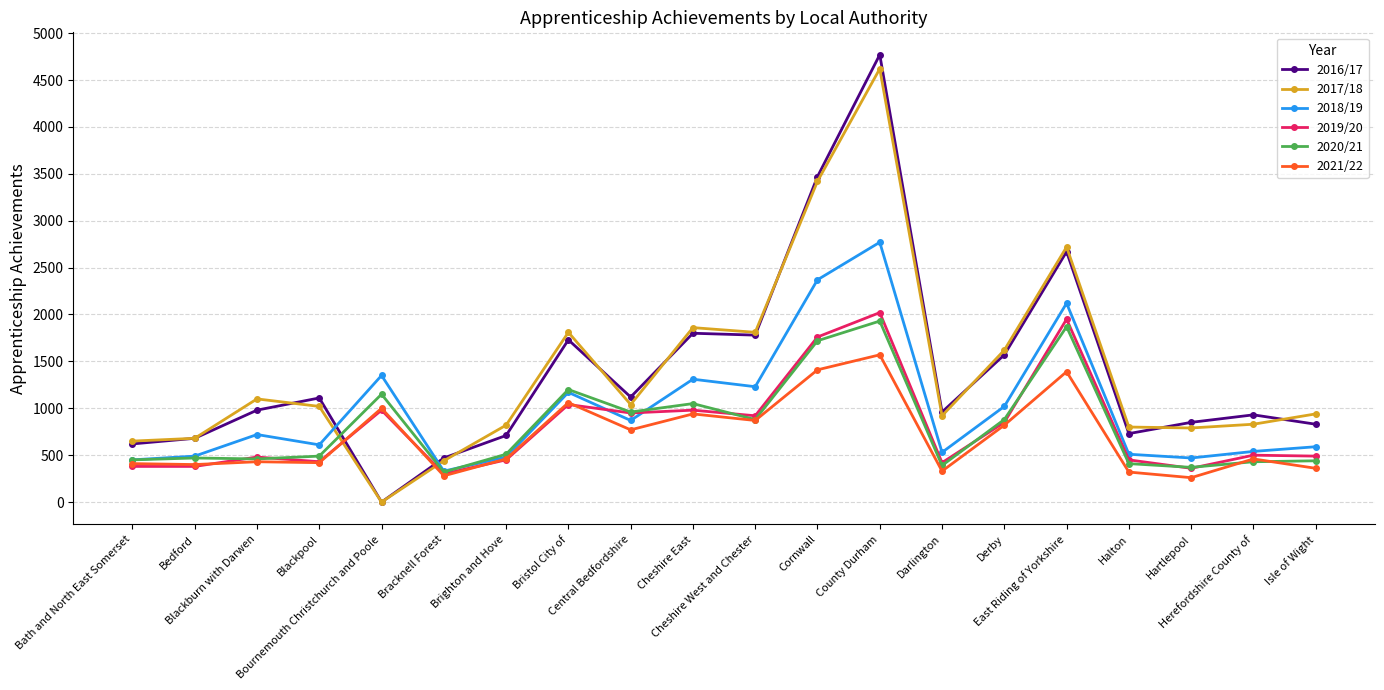

How many lines are shown in the chart?

6